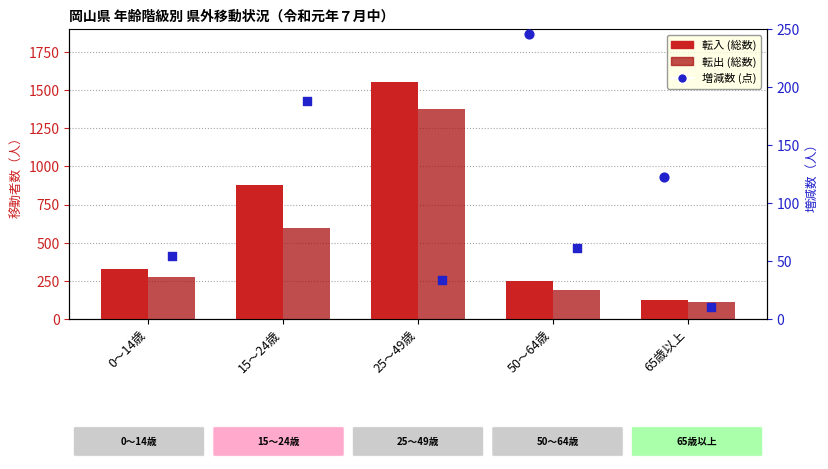

At how many categories does at least one series exceed 652?

2